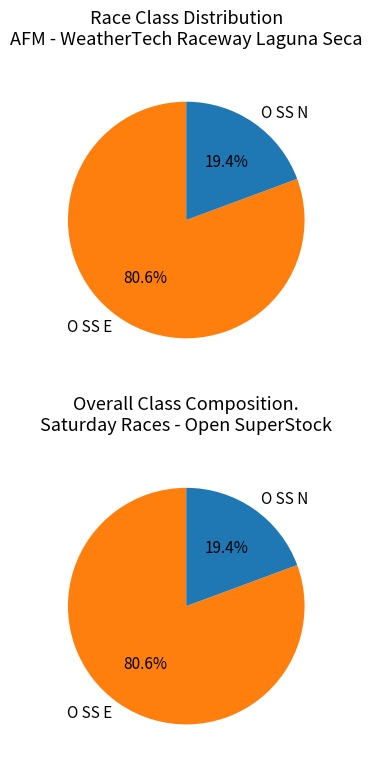

Is there a majority slice in this chart?

Yes